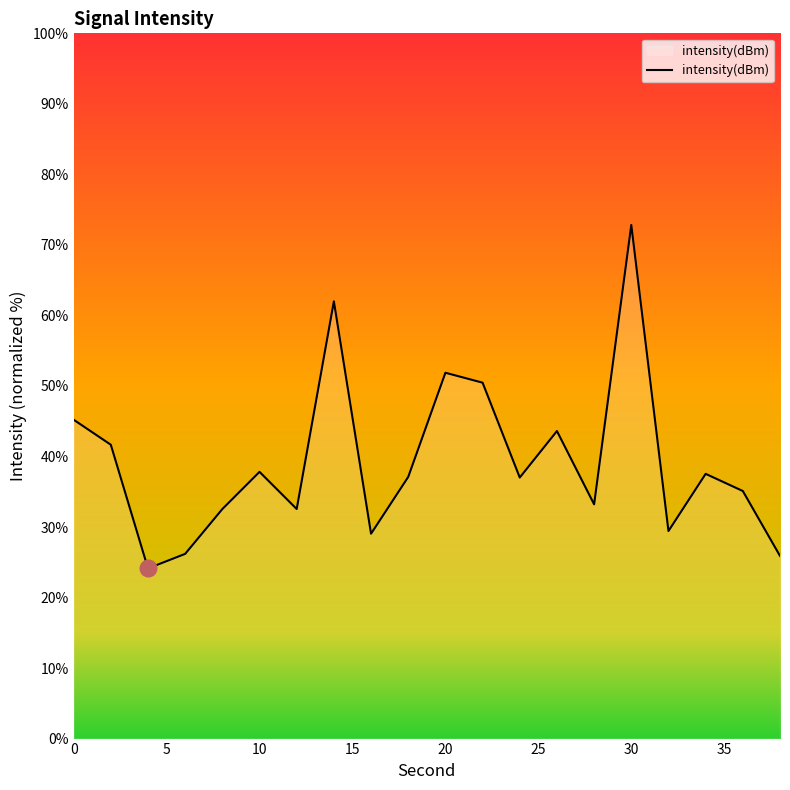

What is the smallest value displayed?

24.1